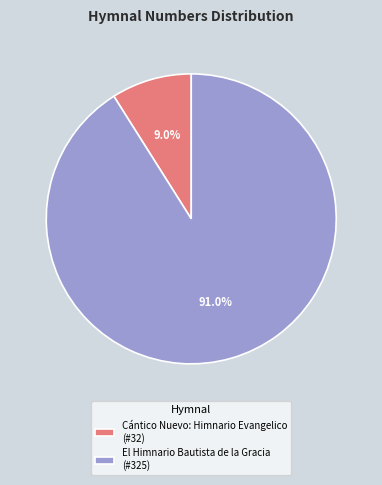

Does any single category account for the majority?

Yes